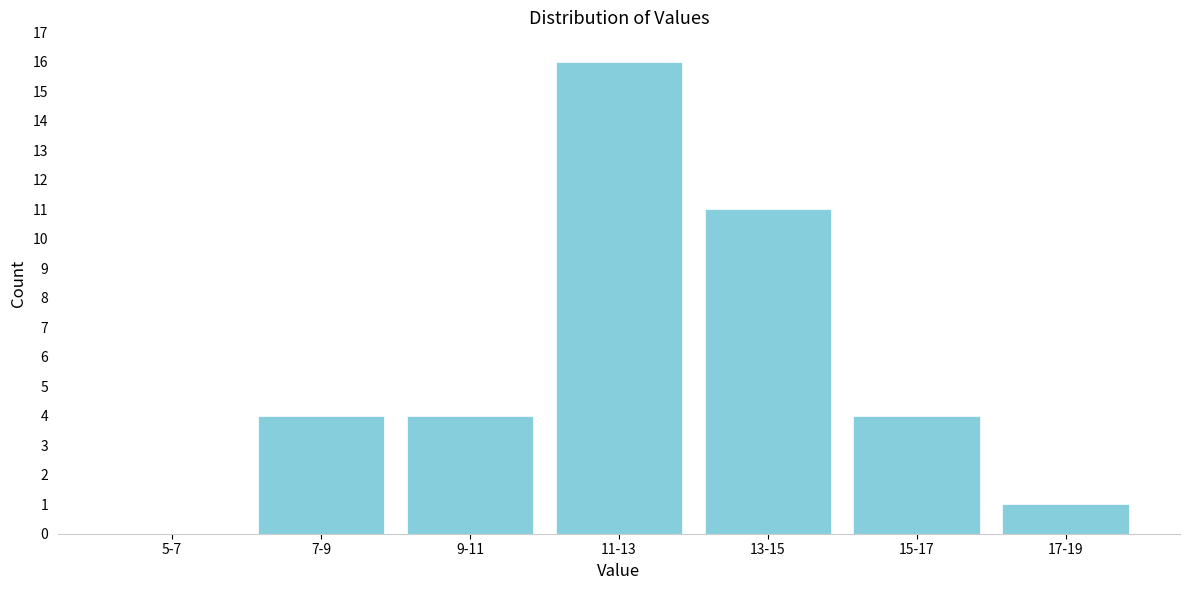

Reading right to left, what are all the values shown in this chart?

17-19=1	15-17=4	13-15=11	11-13=16	9-11=4	7-9=4	5-7=0